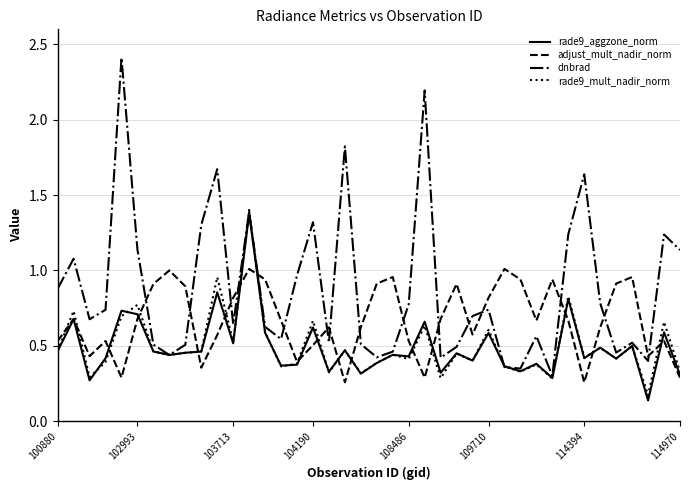

Which series has the widest spread of values?

dnbrad